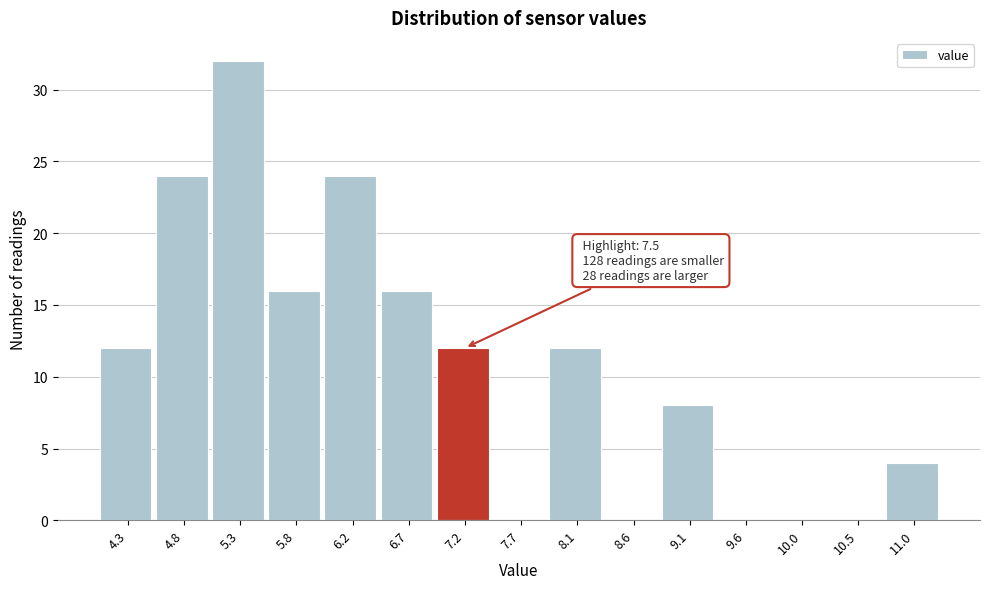

Reading left to right, extract all data points from this chart.

4.3=12	4.8=24	5.3=32	5.8=16	6.2=24	6.7=16	7.2=12	7.7=0	8.1=12	8.6=0	9.1=8	9.6=0	10.0=0	10.5=0	11.0=4